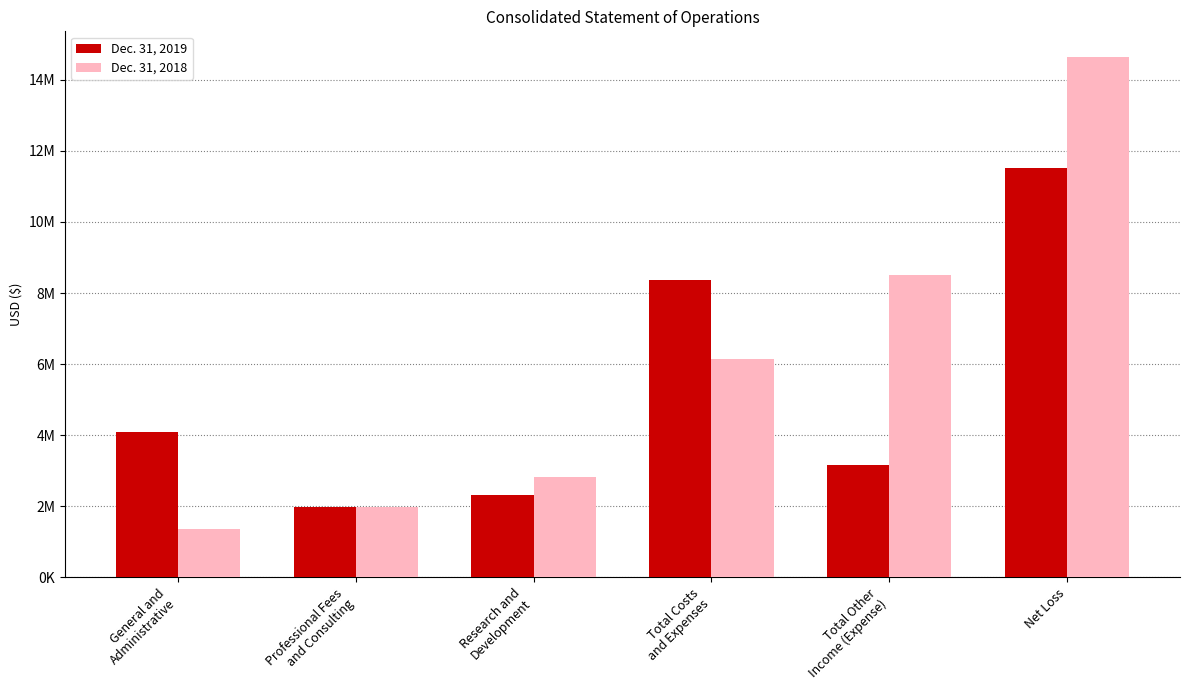

Does the chart contain stacked bars?

No